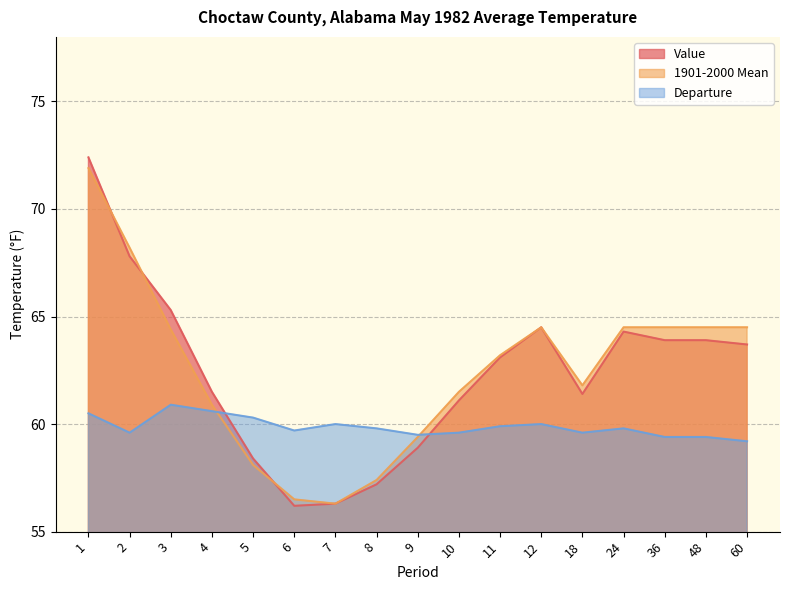

How many data points does each series have?

17